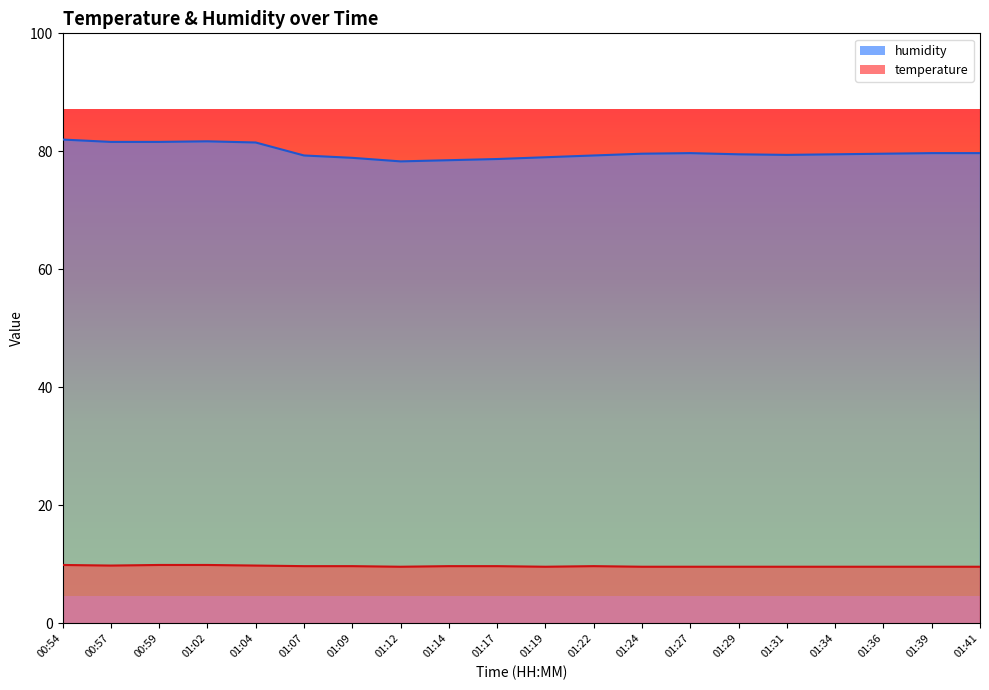

What is the minimum value for temperature?

9.6